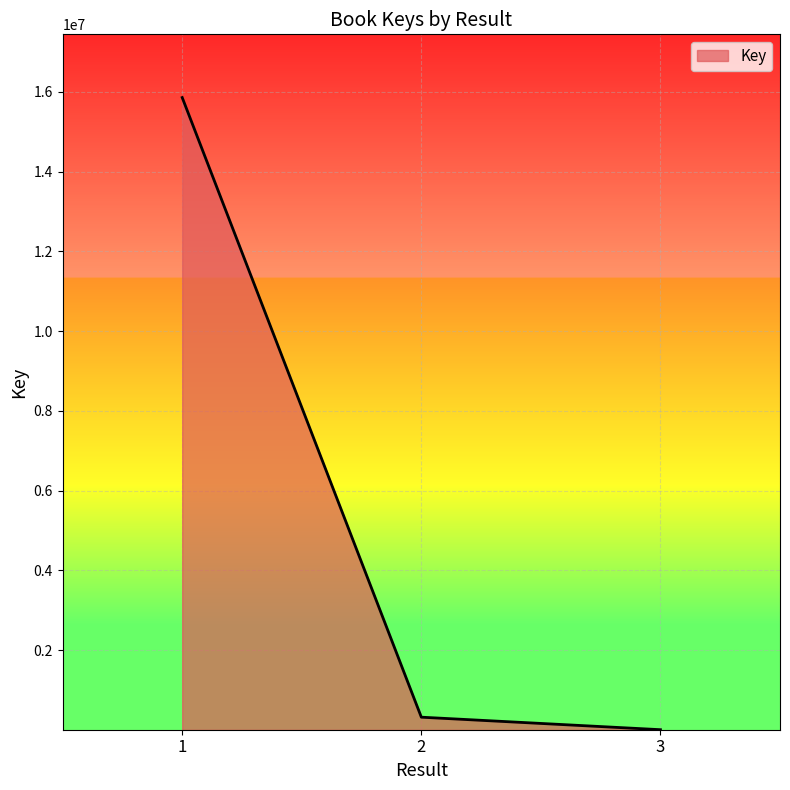

How many lines are shown in the chart?

1